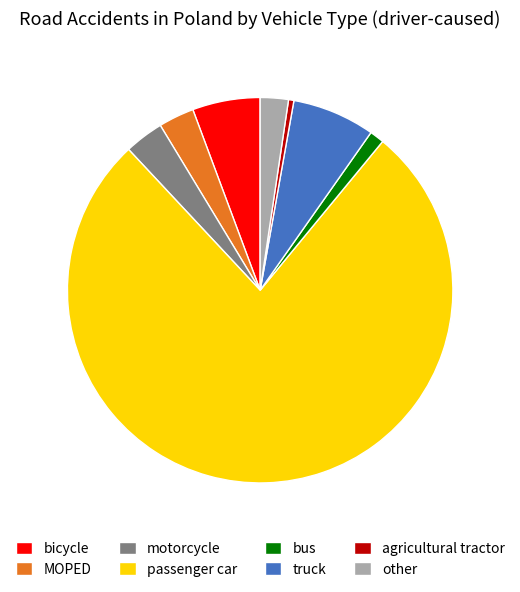

Combined, do motorcycle and agricultural tractor account for over 50%?

No